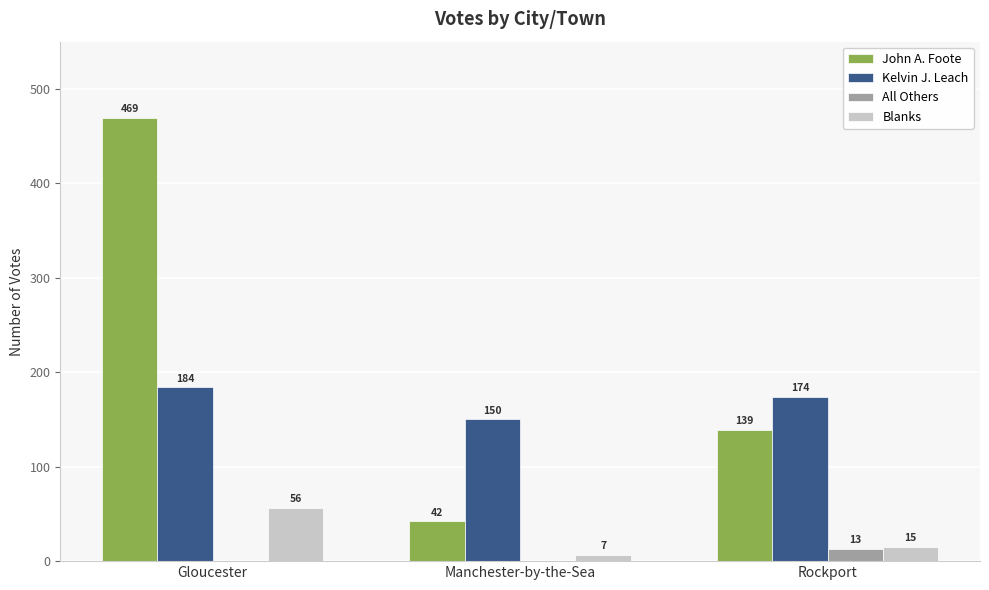

At which category is the sum across all series the highest?

Gloucester